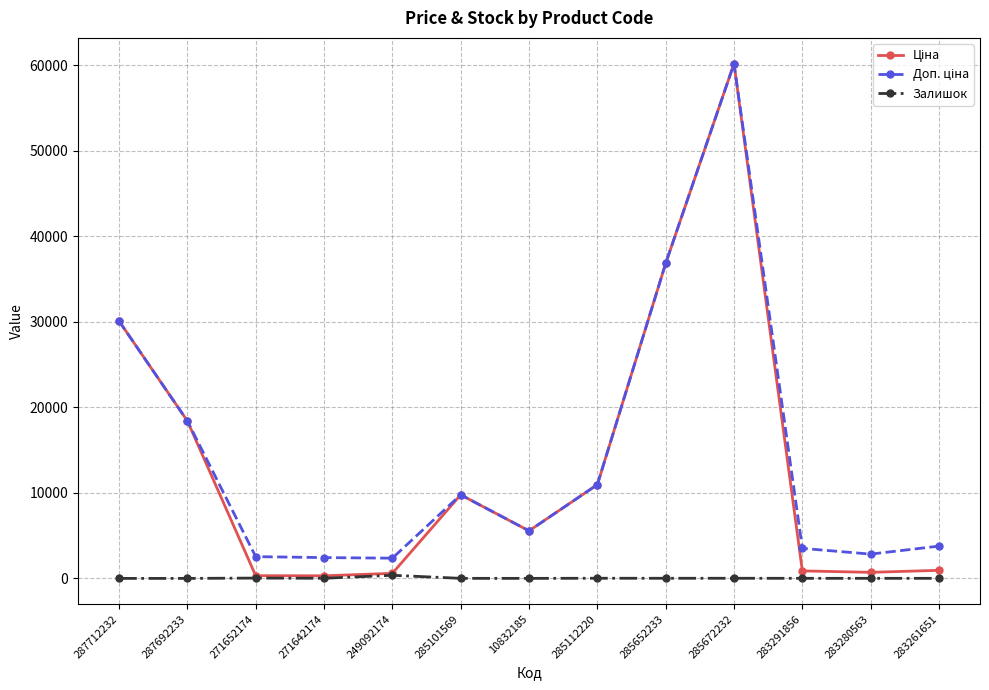

Is it true that Залишок equals 3.0 at 10832185?

True